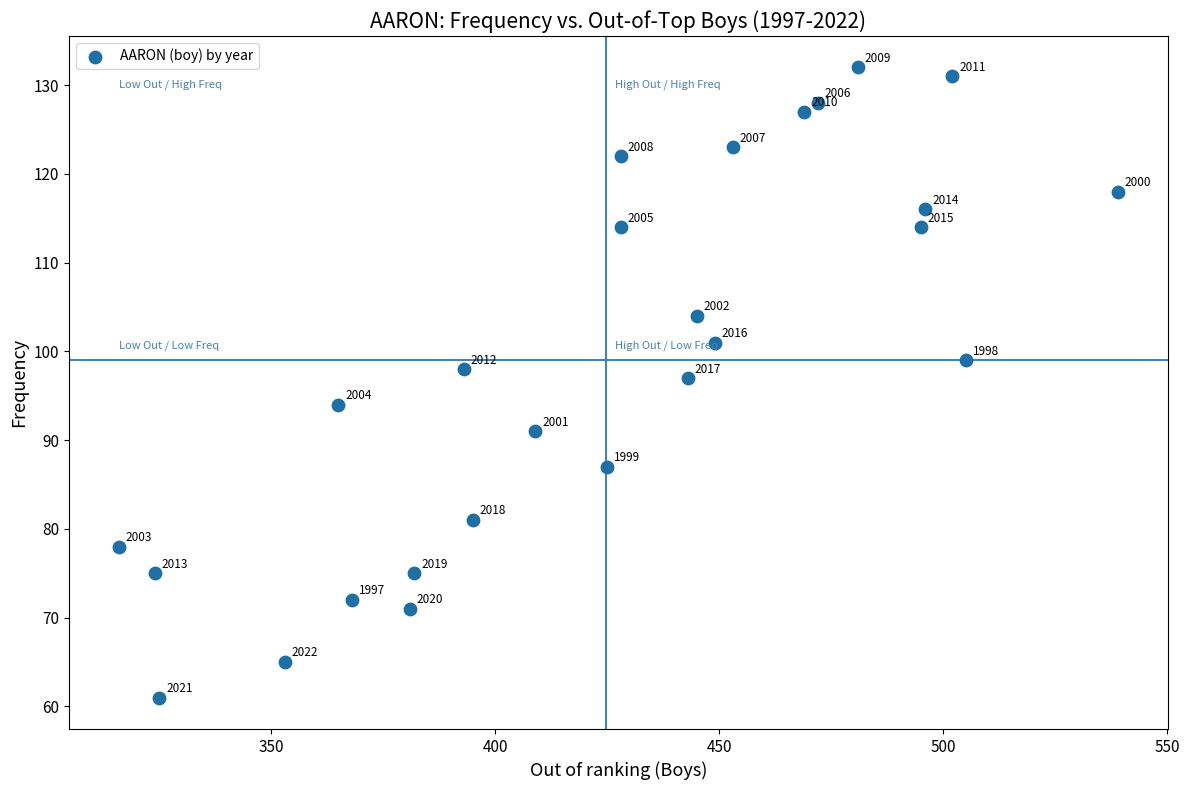

What is the range of X values (max minus min)?

223